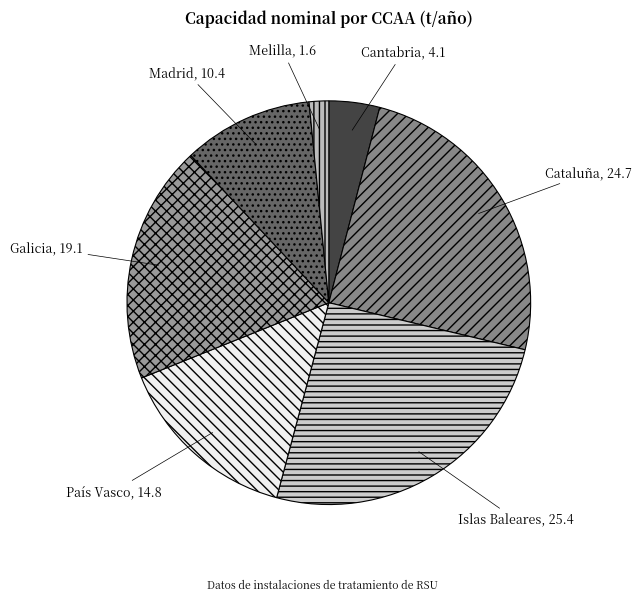

What is the smallest slice in the pie chart?

Melilla